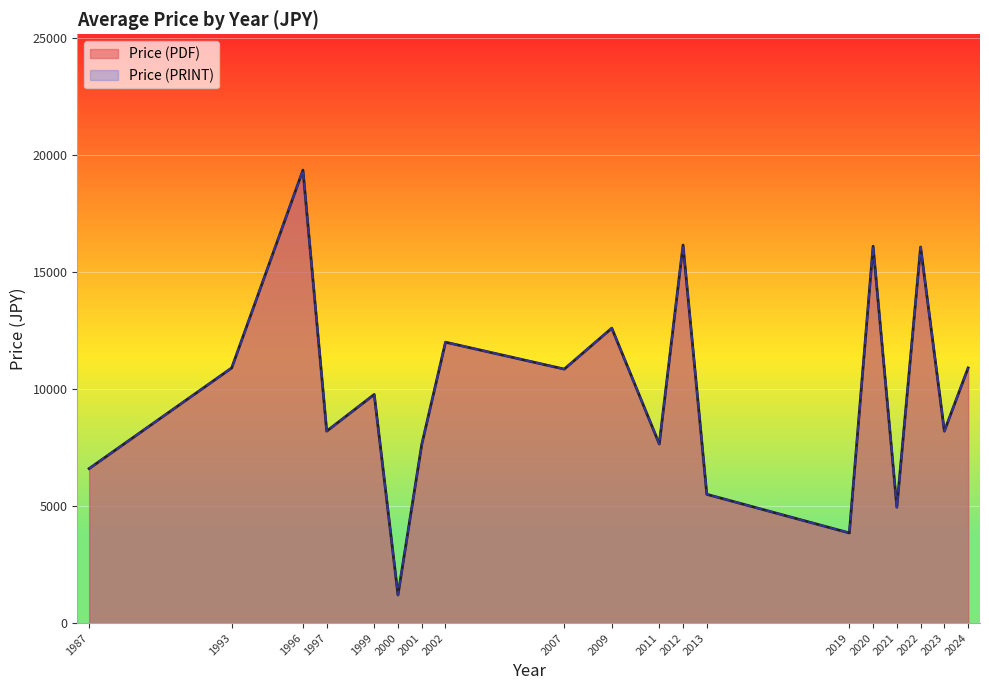

True or false: Price (PDF) and Price (PRINT) cross at least once.

False